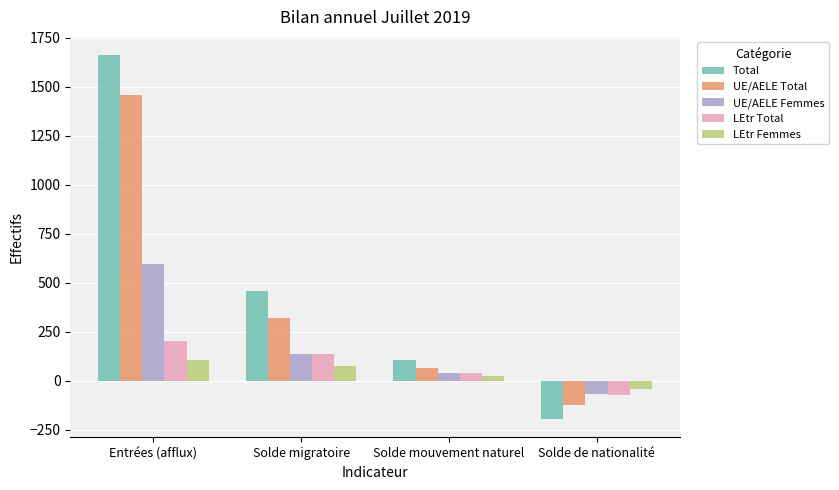

What is the difference between the UE/AELE Femmes values at Solde migratoire and Entrées (afflux)?

460